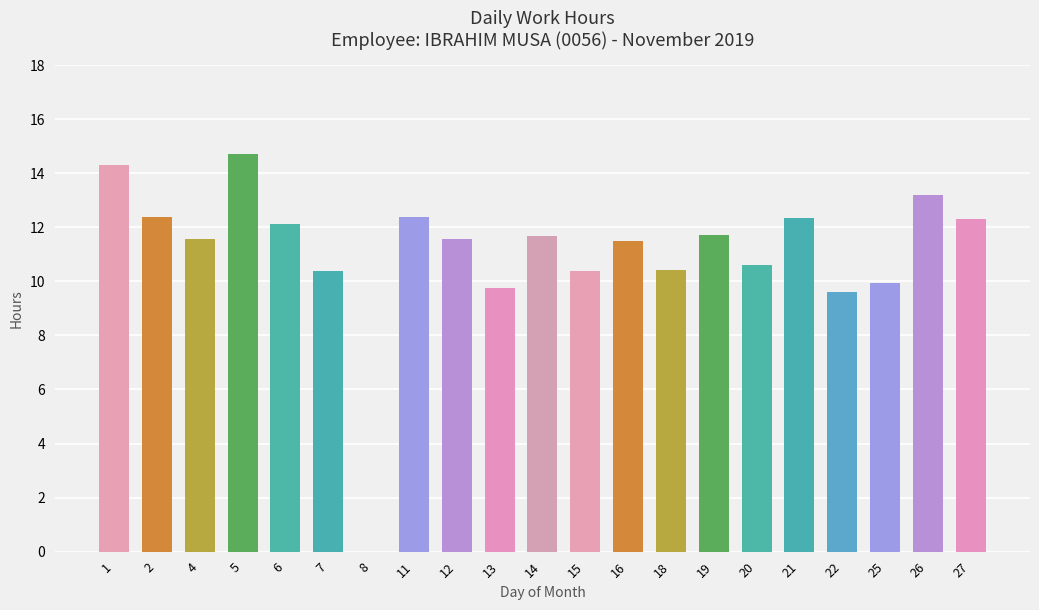

Between 5 and 14, which is larger?

5